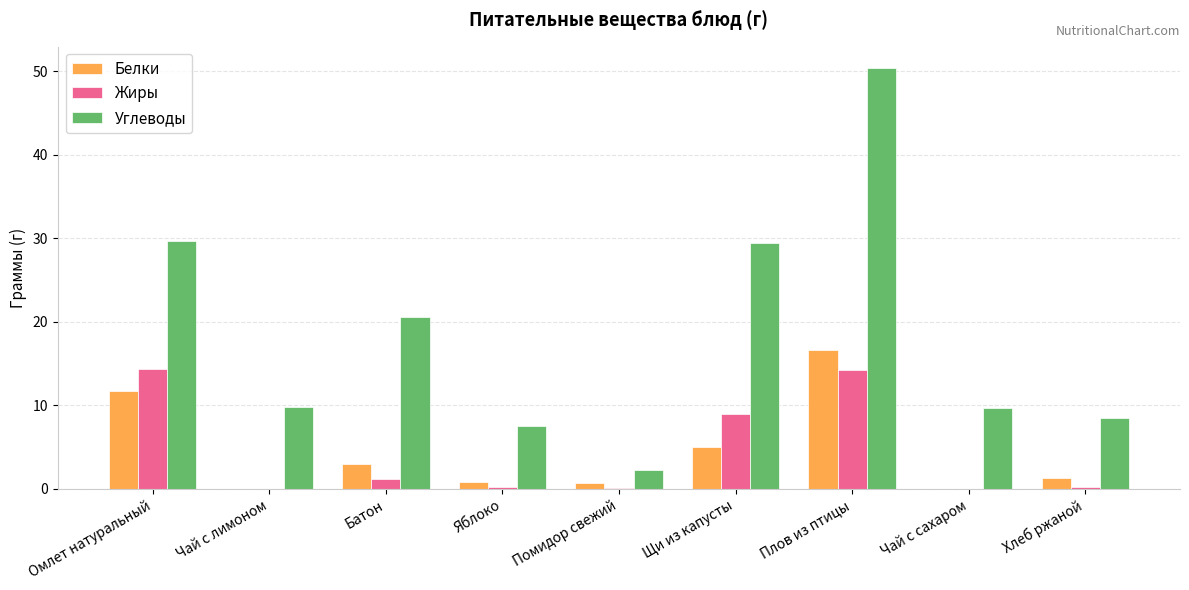

Which series changed the most between Батон and Хлеб ржаной?

Углеводы